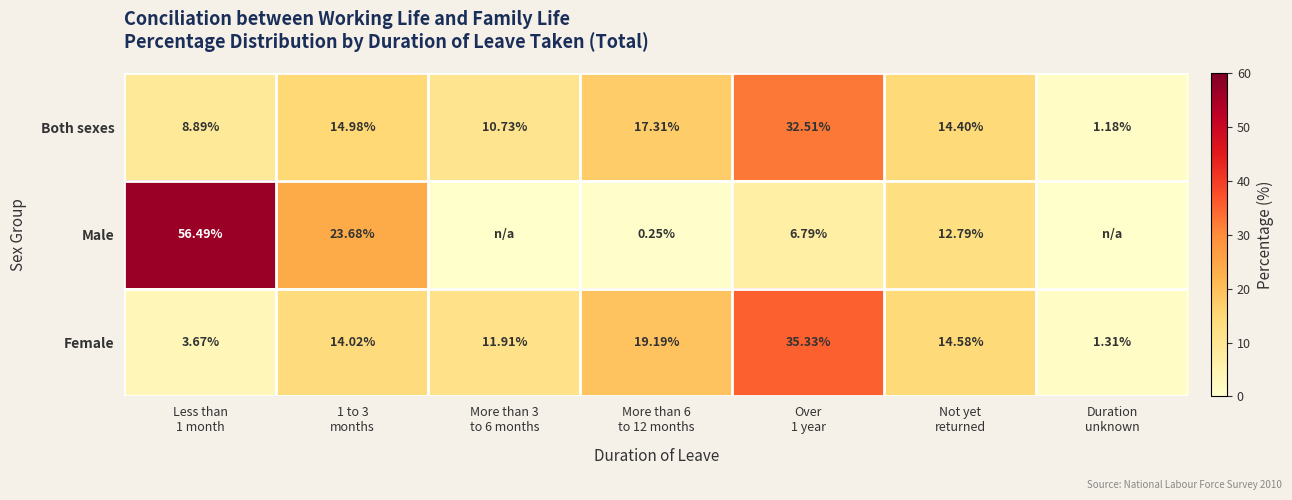

Where does the Both sexes series first go above 14?

1 to 3 months